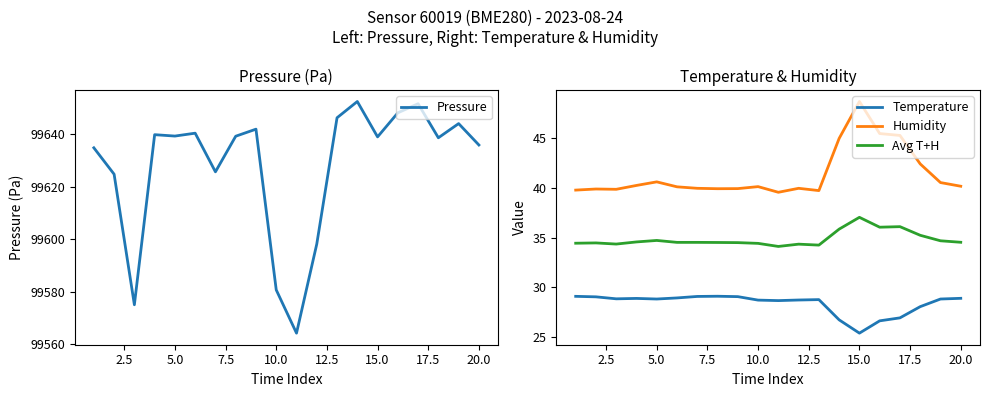

True or false: Temperature and Avg T+H intersect in this chart.

False